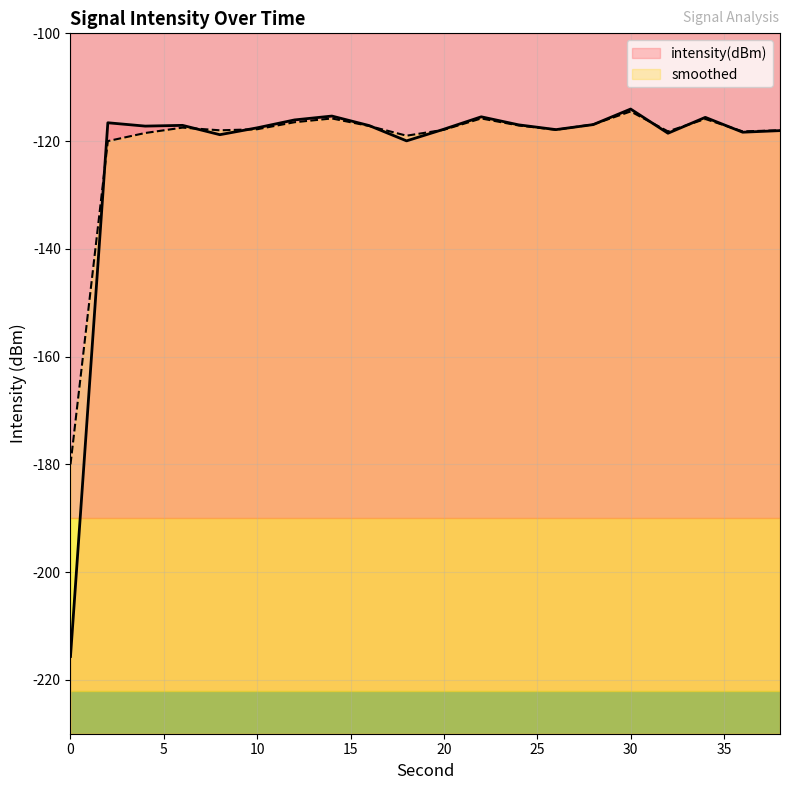

Rank the series by their average value, from lowest to highest.

intensity(dBm), smoothed